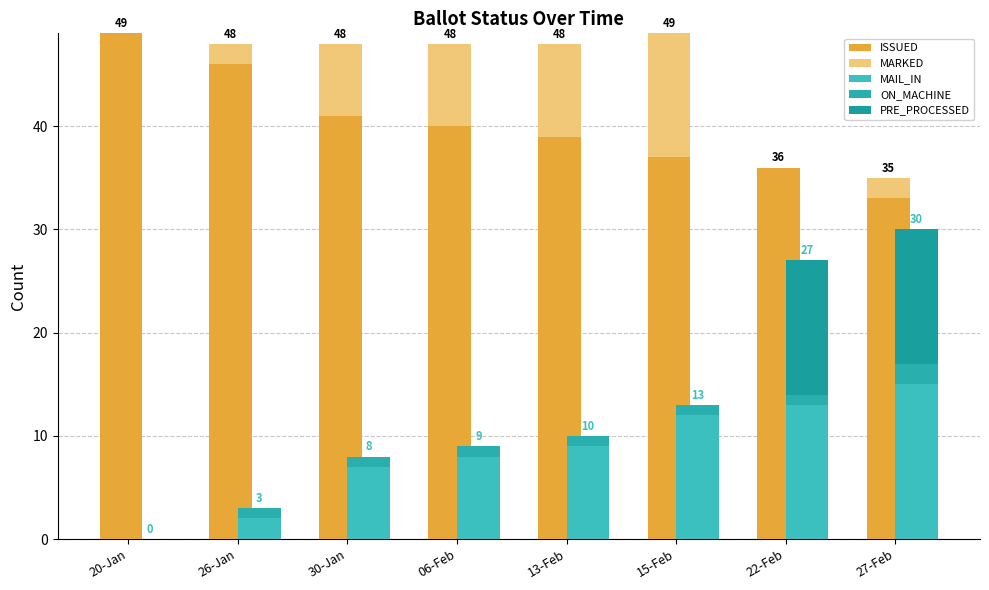

What are all the series names shown in the legend?

ISSUED, MARKED, MAIL_IN, ON_MACHINE, PRE_PROCESSED